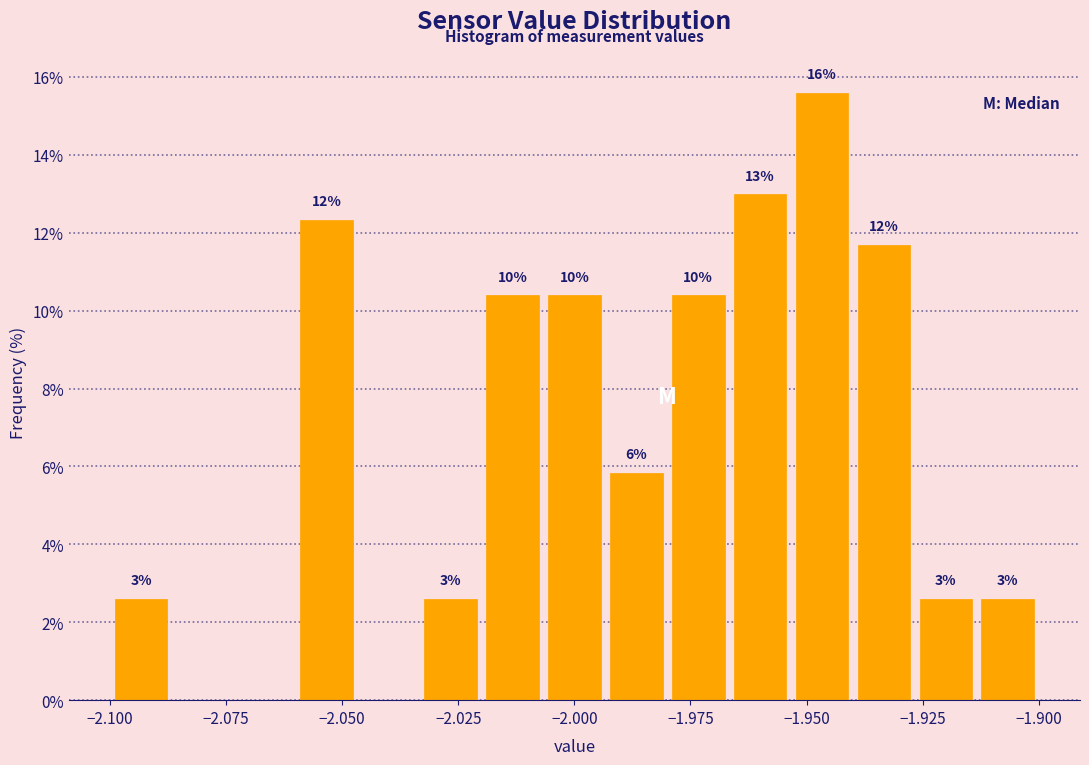

Read against the x-axis, roughly where is the centre of the tallest bar?

-1.945